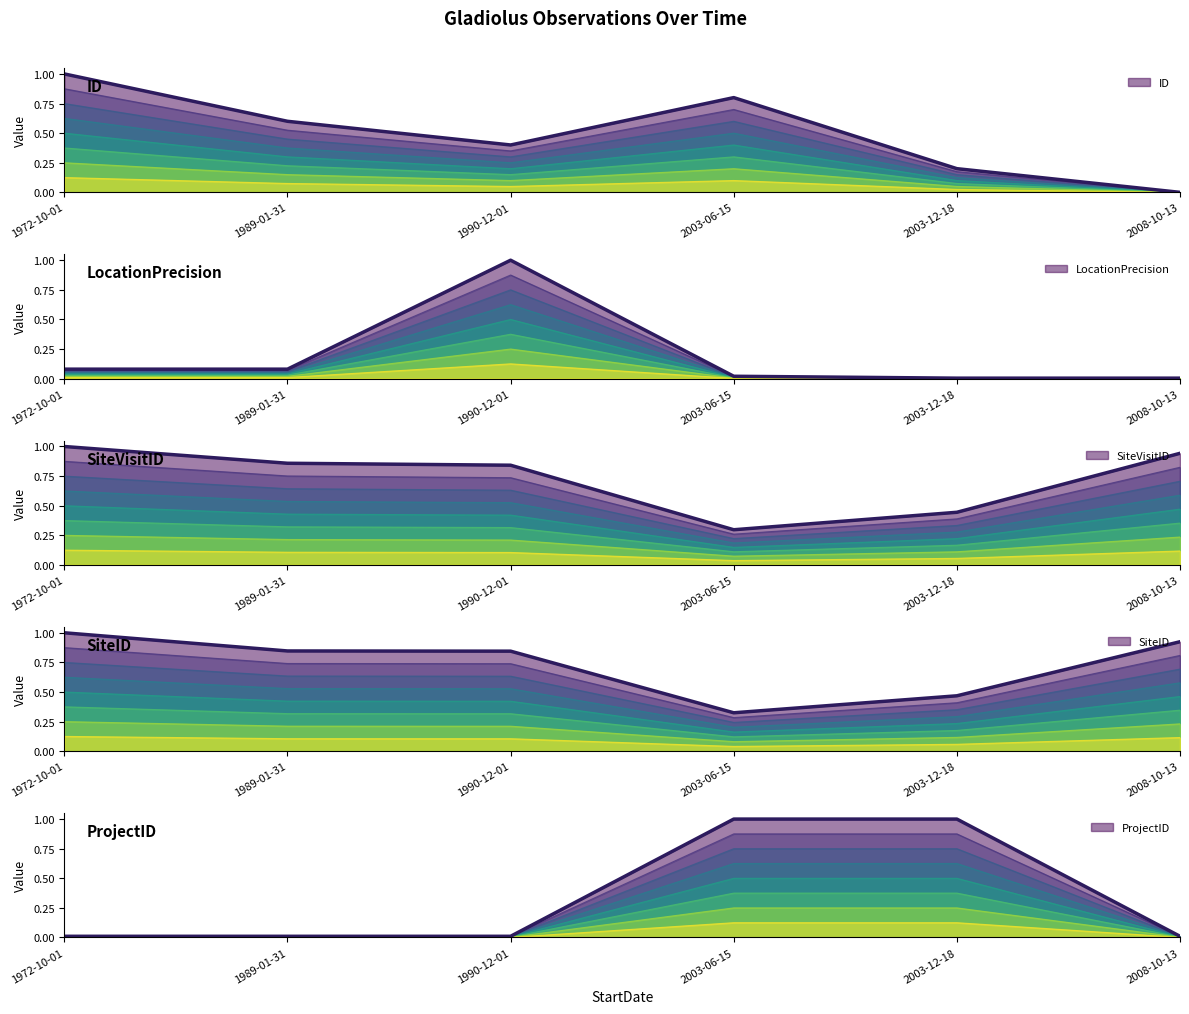

What is the difference between the highest and lowest values at 1989-01-31?

0.8